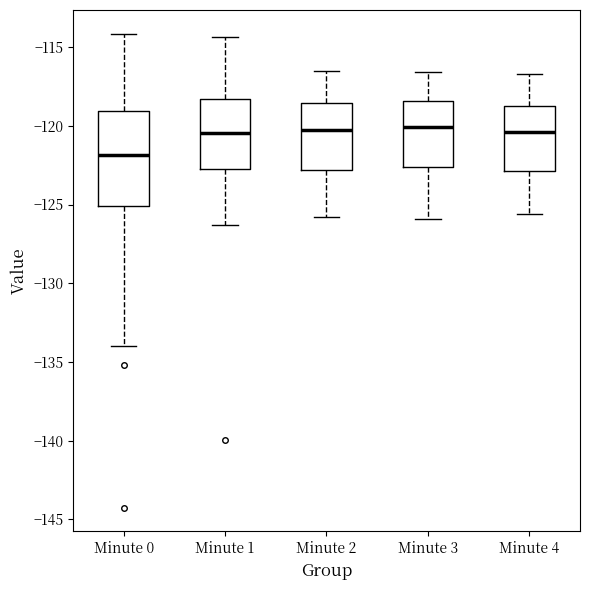

Reading left to right, read every box against the y-axis: the position of its median line, the range the box covers, and the ends of its whiskers. The values are not printed on the chart, so give them approximately, as read against the axis.

Minute 0: median -122.0, box -125.0 to -119.0, whiskers -134.0 to -114.0
Minute 1: median -120.5, box -122.5 to -118.5, whiskers -126.5 to -114.5
Minute 2: median -120.0, box -123.0 to -118.5, whiskers -126.0 to -116.5
Minute 3: median -120.0, box -122.5 to -118.5, whiskers -126.0 to -116.5
Minute 4: median -120.5, box -123.0 to -118.5, whiskers -125.5 to -116.5